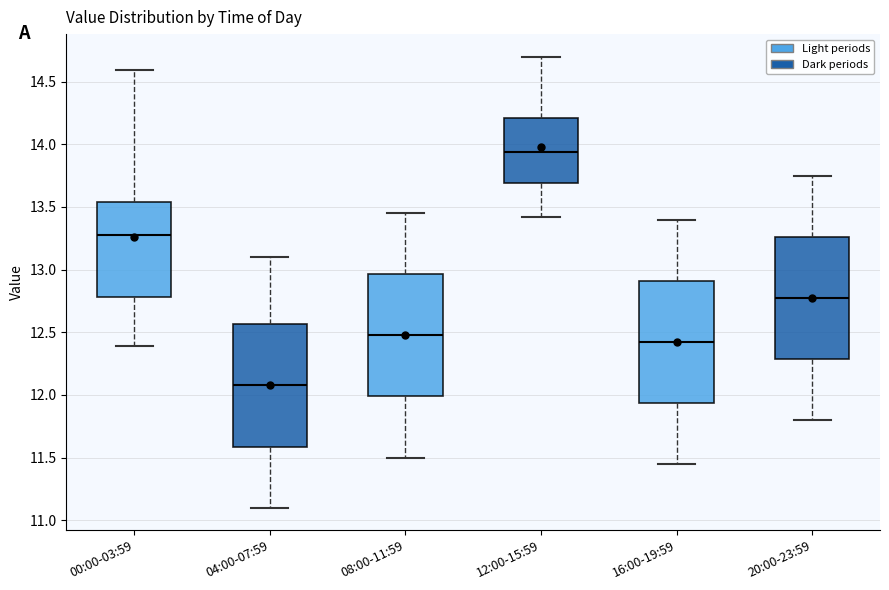

Reading left to right, transcribe this box plot: for each box, give where its median line is, the range the box spans, and where its two whiskers end, as read against the y-axis. The values are not printed on the chart, so give them approximately, as read against the axis.

00:00-03:59: median 13.30, box 12.80 to 13.55, whiskers 12.40 to 14.60
04:00-07:59: median 12.10, box 11.60 to 12.55, whiskers 11.10 to 13.10
08:00-11:59: median 12.50, box 12.00 to 12.95, whiskers 11.50 to 13.45
12:00-15:59: median 13.95, box 13.70 to 14.20, whiskers 13.40 to 14.70
16:00-19:59: median 12.45, box 11.95 to 12.90, whiskers 11.45 to 13.40
20:00-23:59: median 12.80, box 12.30 to 13.25, whiskers 11.80 to 13.75